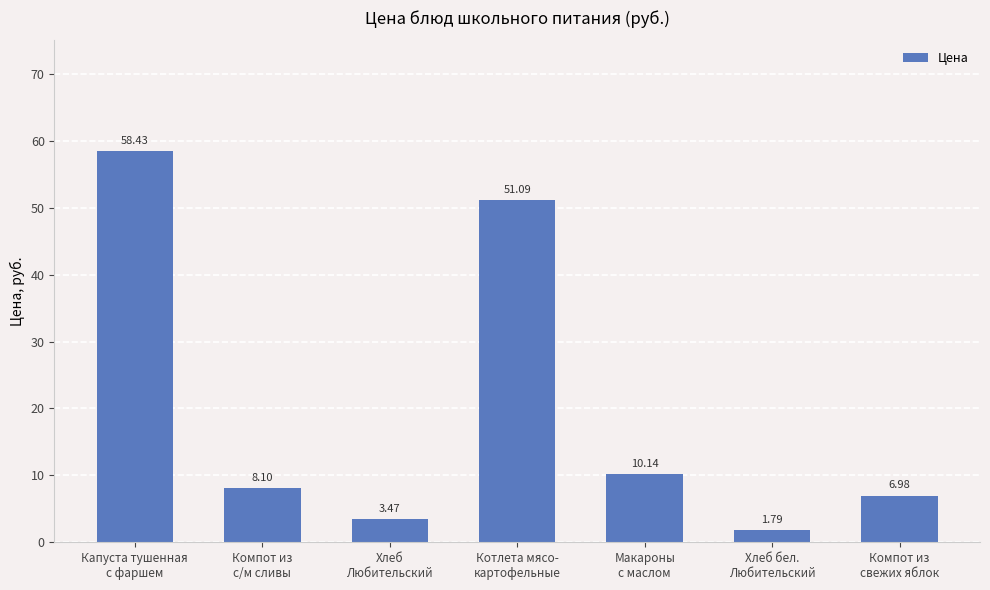

True or false: the data shows 12.0 at Компот из
свежих яблок.

False